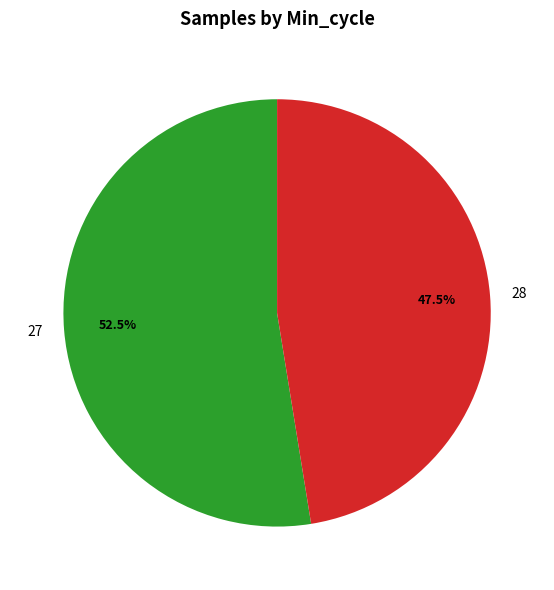

Is there a majority slice in this chart?

Yes